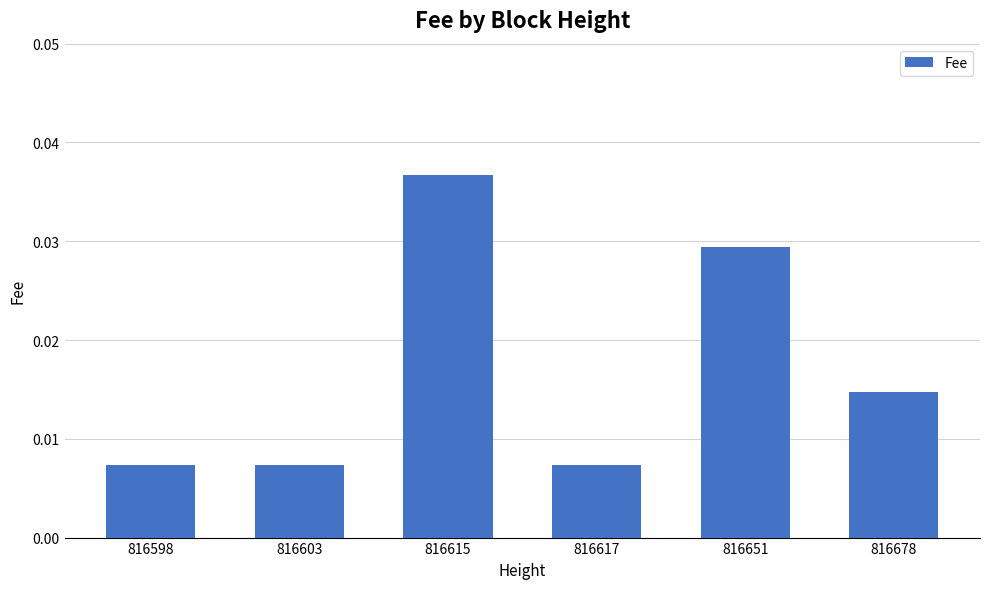

How many values are between 0 and 1?

6